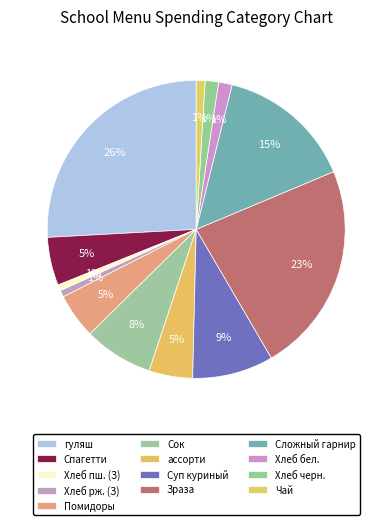

How many slices are in this pie chart?

13